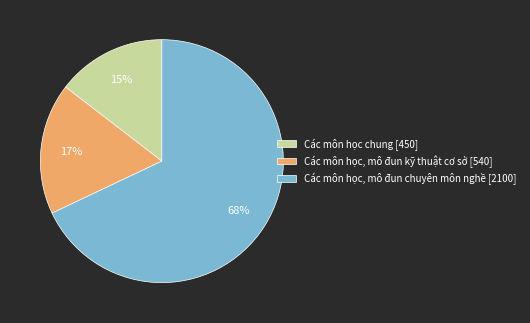

To the nearest percent, what is the combined percentage of Các môn học, mô đun kỹ thuật cơ sở and Các môn học chung?

32%